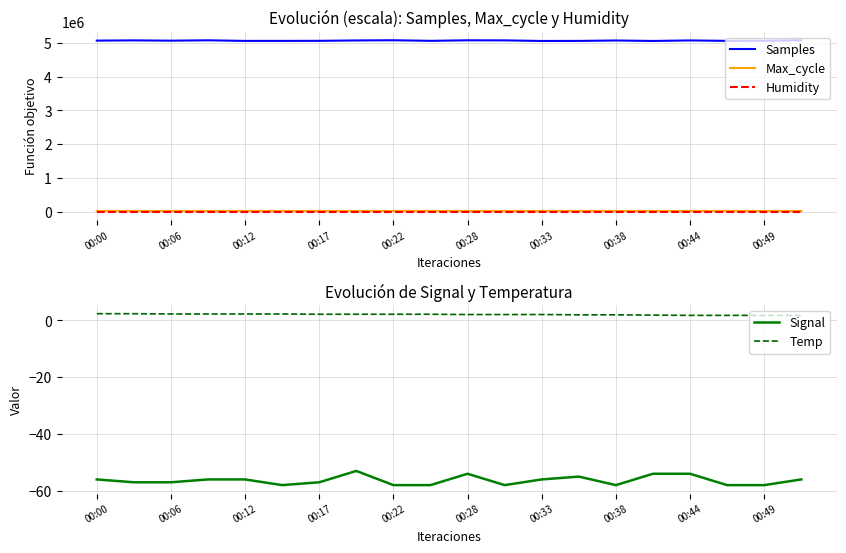

The Temp series shows 1.8 at 00:49. True or false?

True